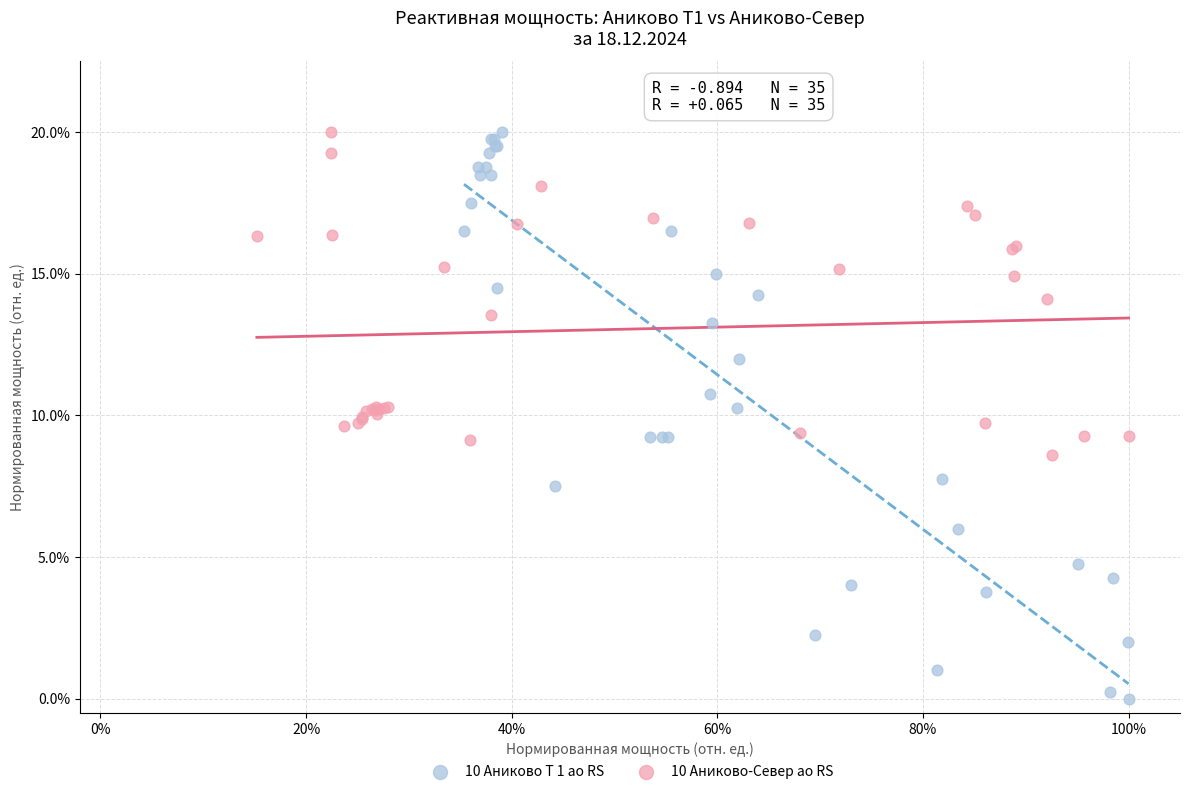

What are all the series names shown in the legend?

10 Аниково Т 1 ао RS, 10 Аниково-Север ао RS